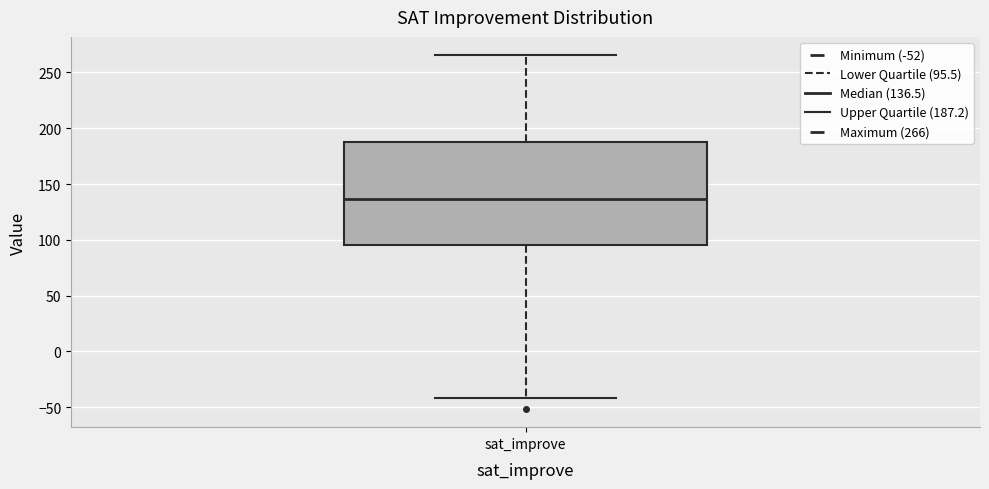

Transcribe this box plot: give where the median line is, the range the box spans, and where the two whiskers end, as read against the y-axis. The values are not printed on the chart, so give them approximately, as read against the axis.

median 135, box 95 to 185, whiskers -40 to 265